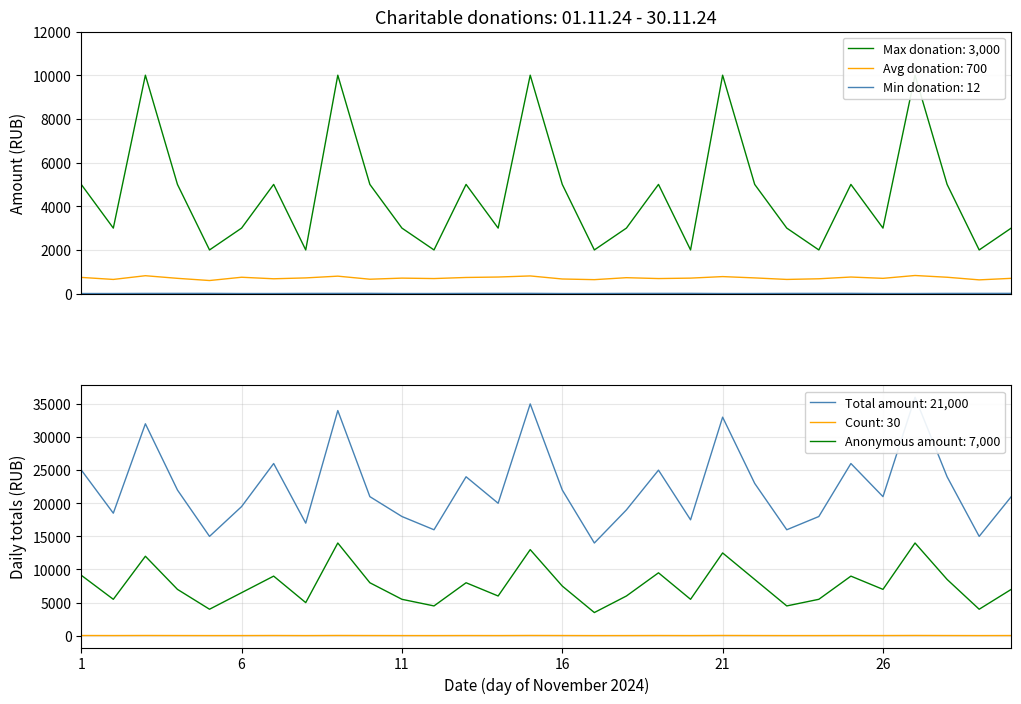

Is this an area chart (filled region under the line)?

No